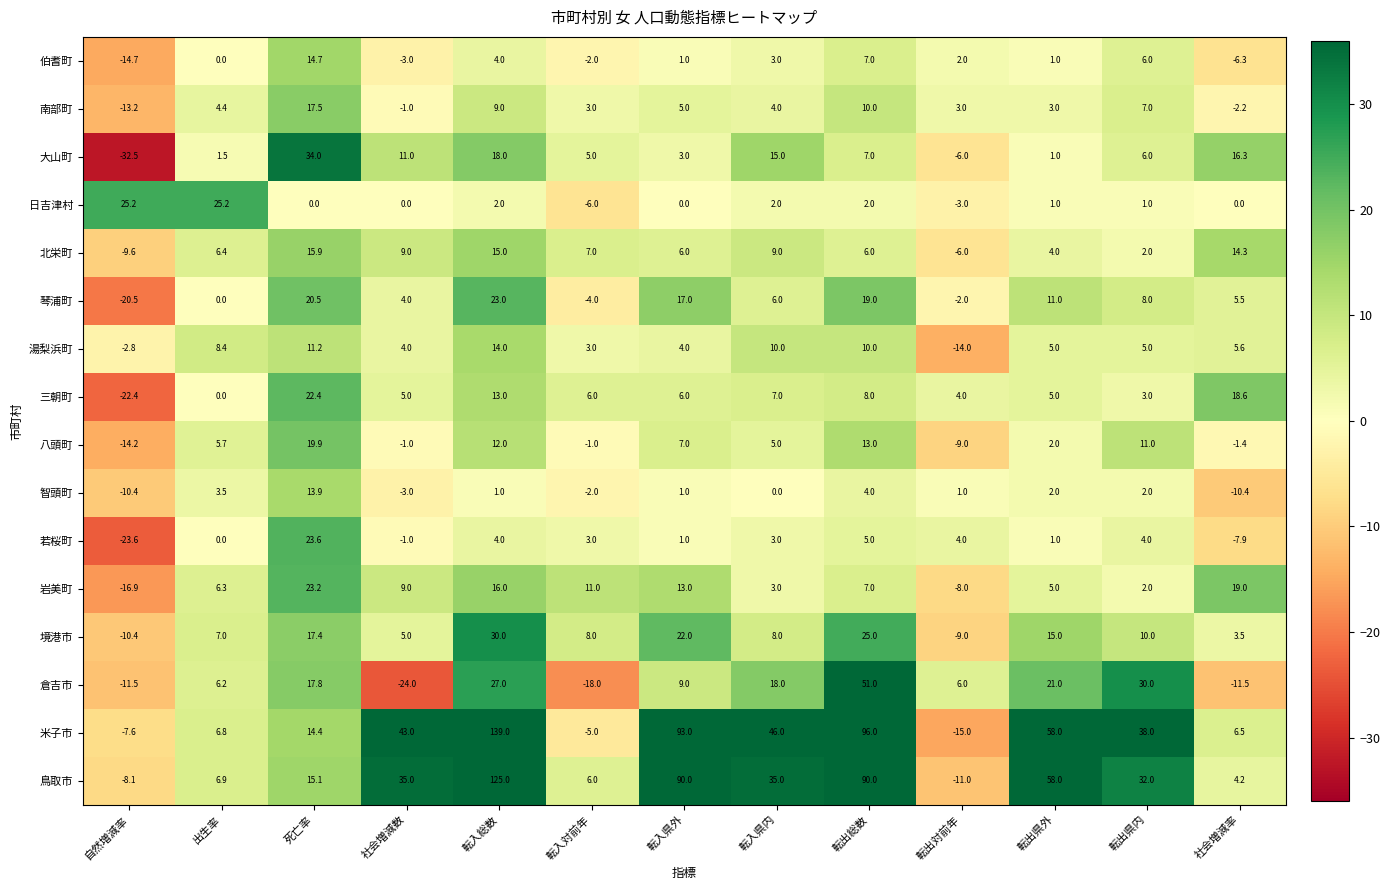

Which series has the largest total across all categories?

米子市